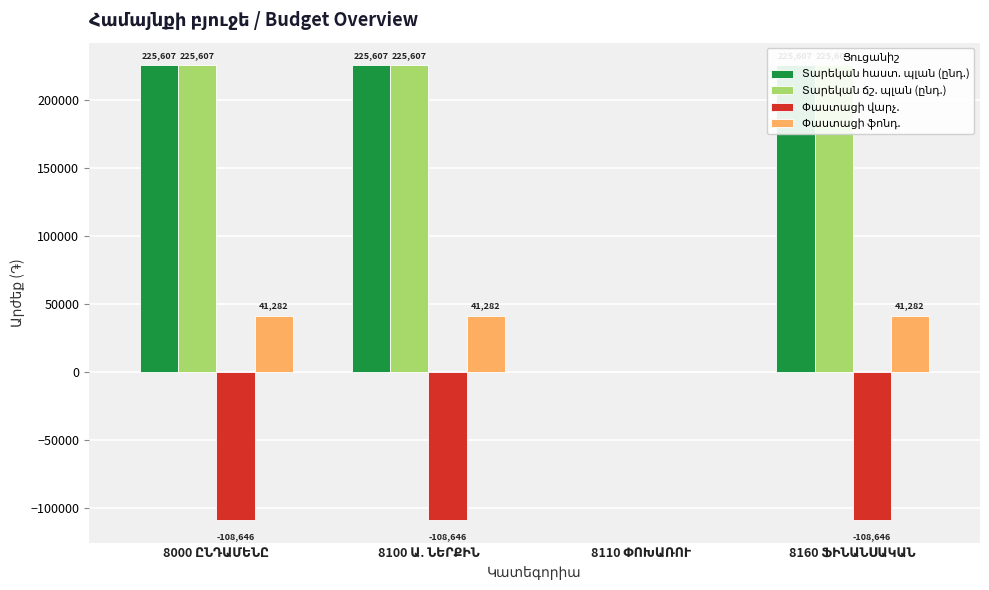

How many values in the Տարեկան հաստ. պլան (ընդ.) series exceed 225607?

3